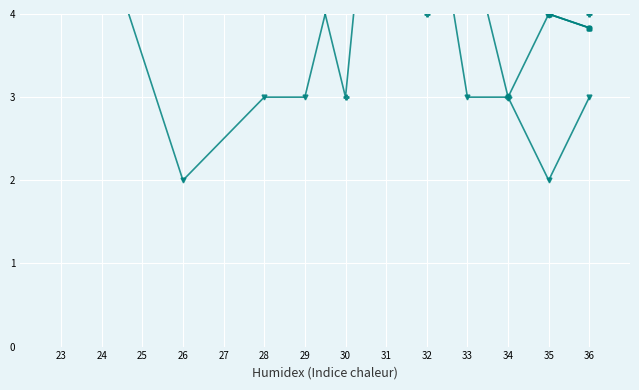

List the labels in order of EYE value, smallest first.

30, 32, 36, 24, 29, 33, 35, 28, 26, 23, 31, 34